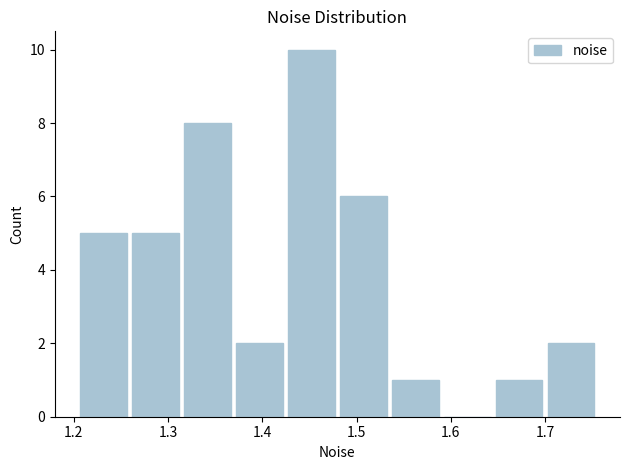

How tall is the bar that spans 1.31 to 1.37 on the x-axis? Neither the bar edges nor the heights are printed on the chart, so give them approximately, as read against the axes.

8